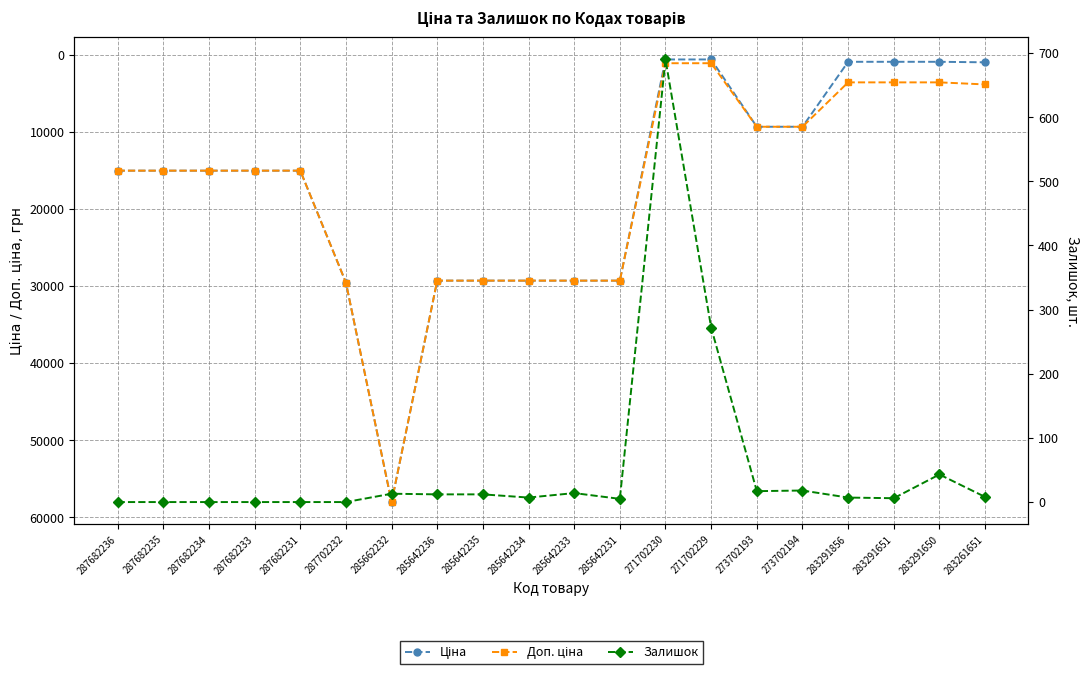

Rank the series at 273702194 from highest to lowest value.

Ціна, Доп. ціна, Залишок